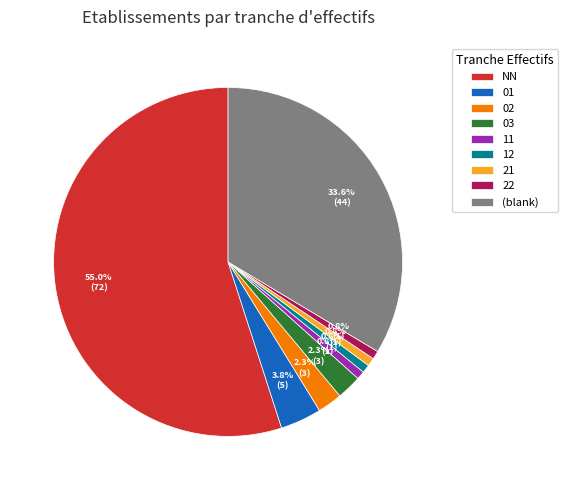

Which has a higher value, 12 or 03?

03